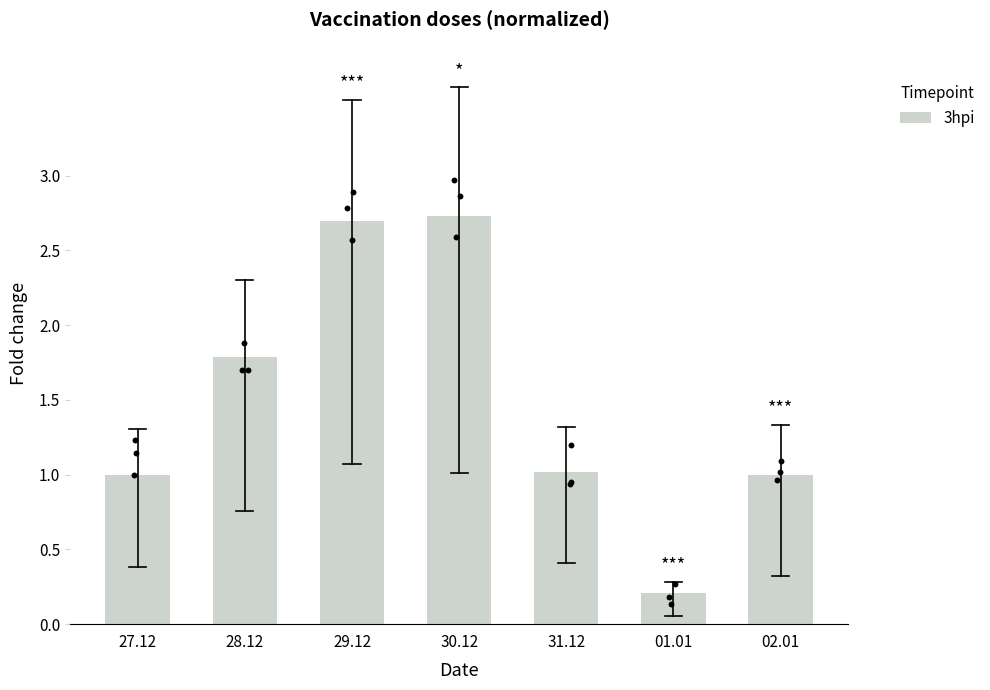

What is the change in value from 28.12 to 02.01?

-0.8